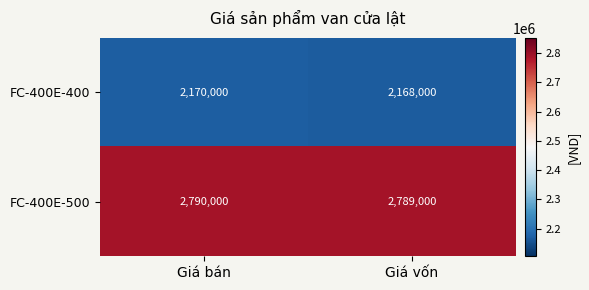

At which category is the sum across all series the highest?

Giá bán